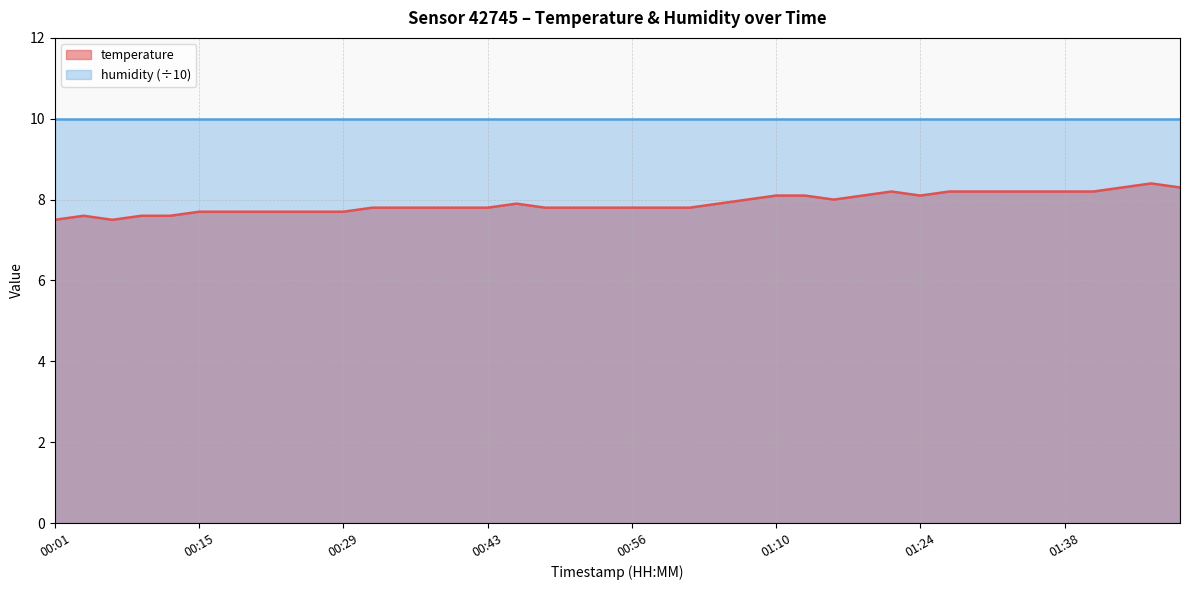

Between 01:27 and 00:07, which is larger?

01:27